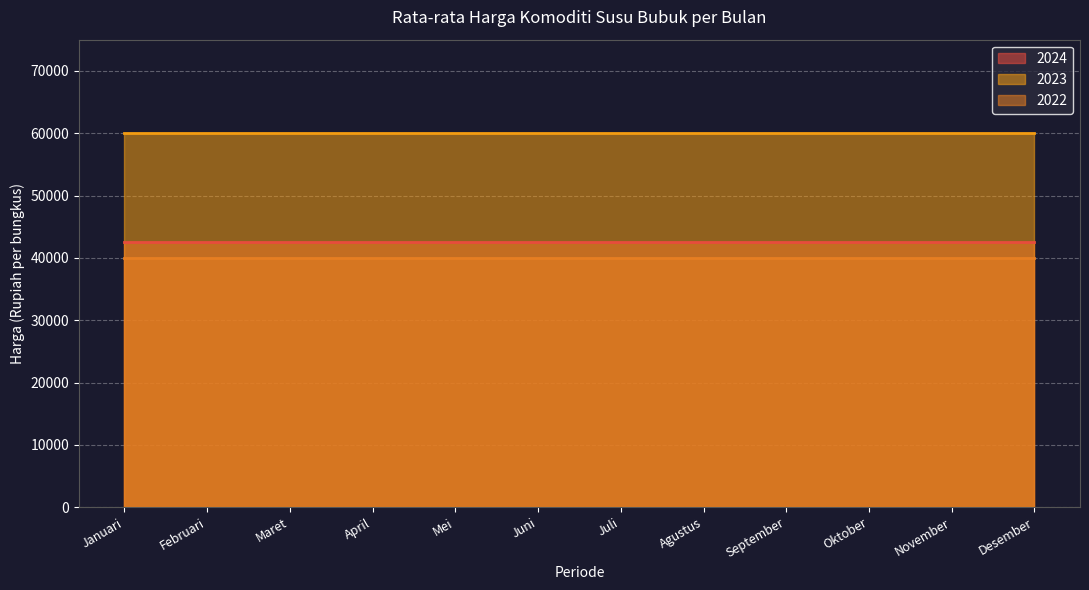

At which category is the sum across all series the highest?

Januari